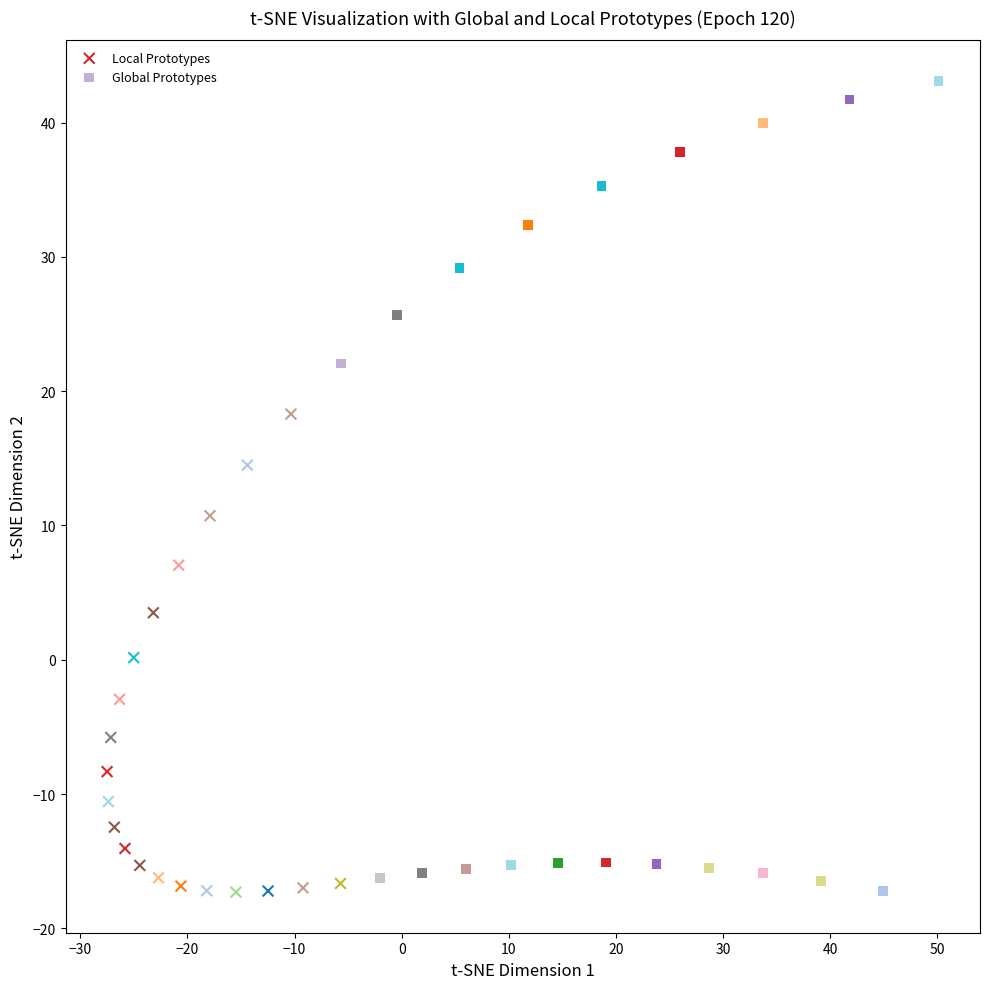

Which series has the widest spread of Y values?

Global Prototypes